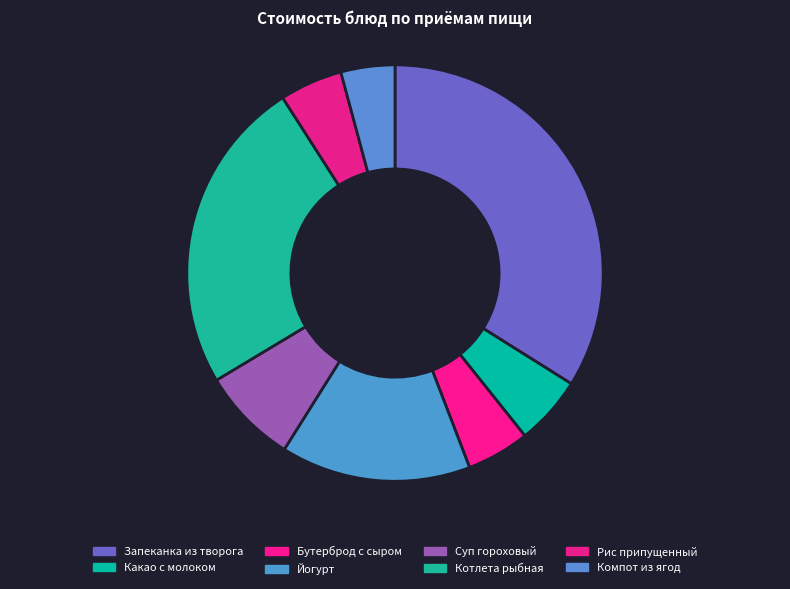

True or false: Йогурт accounts for 15% of the total.

True